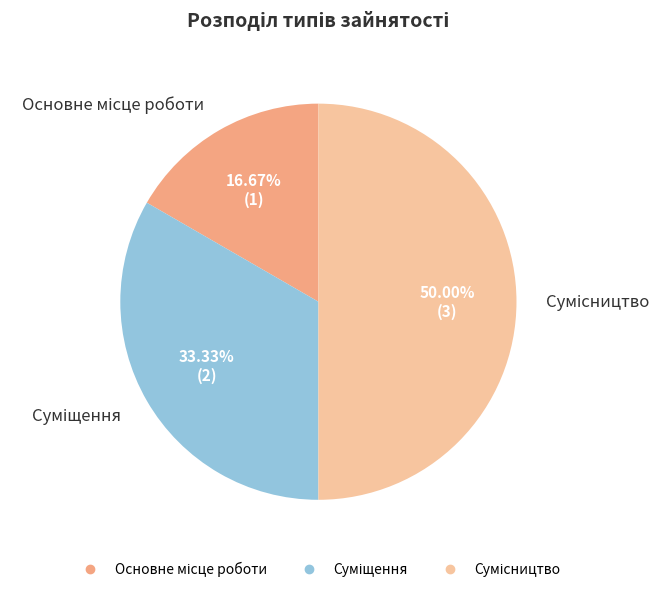

To the nearest percent, what is the average slice percentage?

33%